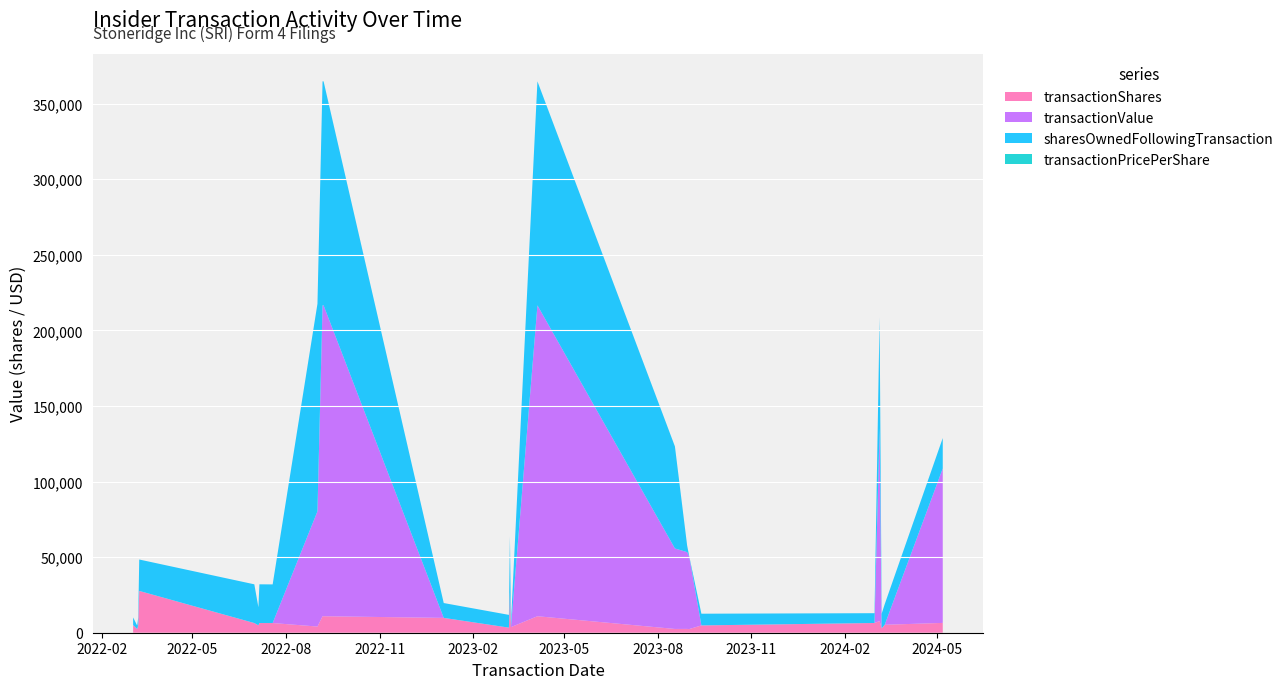

Reading left to right, what are all the values shown in this chart?

transactionShares: 5063.0	2413.0	5063.0	27667.0	6407.0	4909.0	6407.0	6407.0	4088.0	10912.0	10912.0	9818.0	3371.0	26901.0	3705.0	10912.0	2500.0	2525.0	2400.0	4835.0	6438.0	7745.0	2865.0	5258.0	6500.0
transactionValue: 0.0	0.0	0.0	0.0	0.0	0.0	0.0	0.0	76243.0	205691.0	205691.0	0.0	0.0	0.0	0.0	205691.0	53250.0	50803.0	48048.0	0.0	0.0	127715.0	0.0	0.0	102180.0
sharesOwnedFollowingTransaction: 5063.0	2280.0	5063.0	20771.0	25618.0	11940.0	25618.0	25558.0	137252.0	148164.0	148164.0	9818.0	8434.0	36836.0	2687.0	148164.0	67492.0	4333.0	287.0	7748.0	6483.0	73227.0	9724.0	13587.0	20087.0
transactionPricePerShare: 0.0	0.0	0.0	0.0	0.0	0.0	0.0	0.0	18.7	18.9	18.9	0.0	0.0	0.0	0.0	18.9	21.3	20.1	20.0	0.0	0.0	16.5	0.0	0.0	15.7